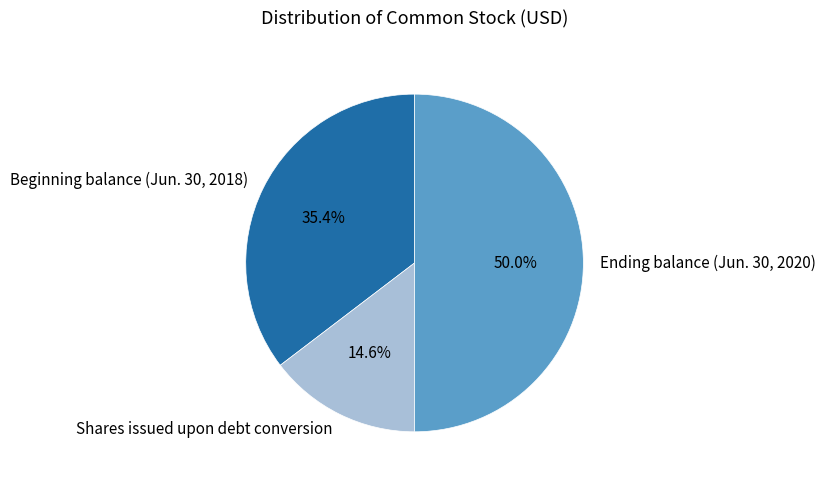

Which has a higher value, Ending balance (Jun. 30, 2020) or Shares issued upon debt conversion?

Ending balance (Jun. 30, 2020)